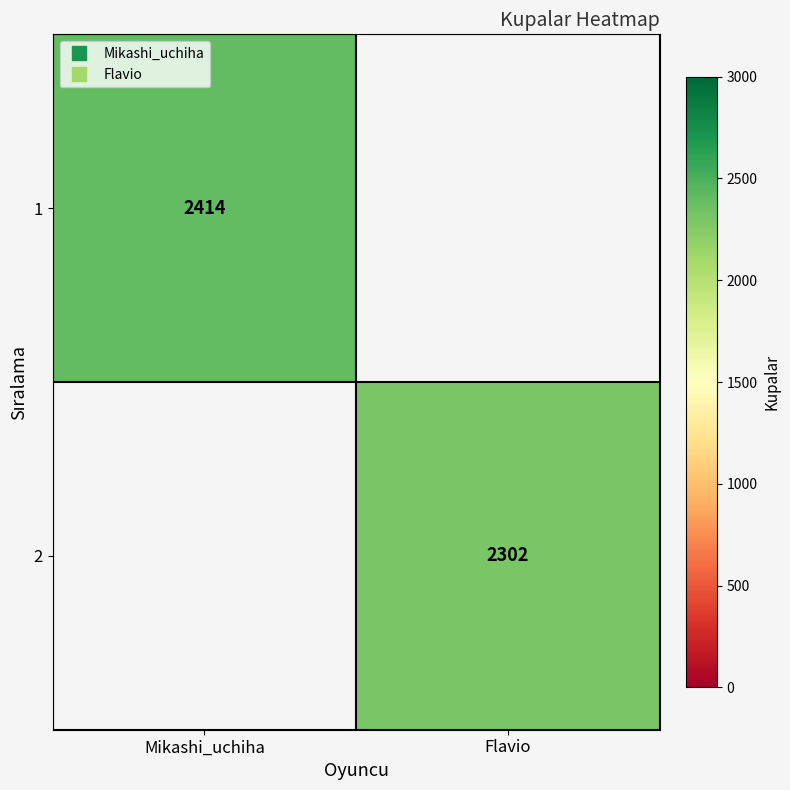

The value of 1 at Mikashi_uchiha is 845.9. True or false?

False